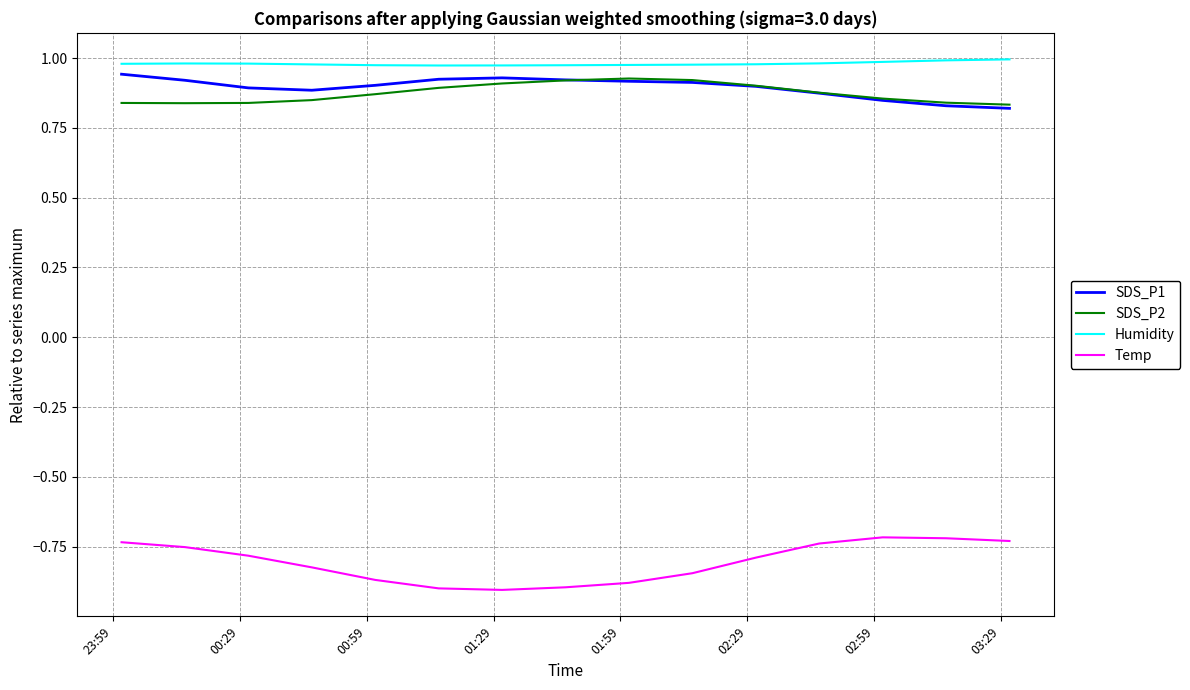

What is the difference between the second highest and second lowest values in the Temp series?

0.2